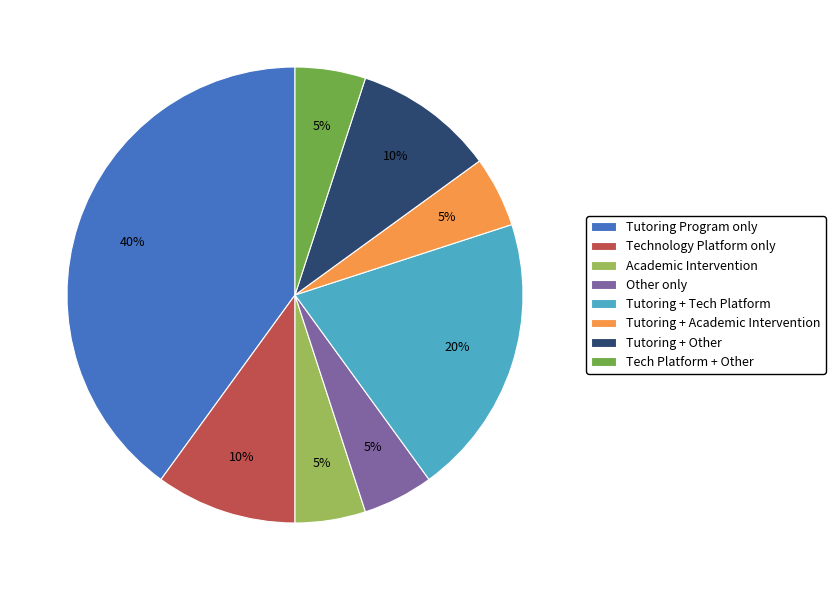

Does Academic Intervention account for over 50% of the chart?

No